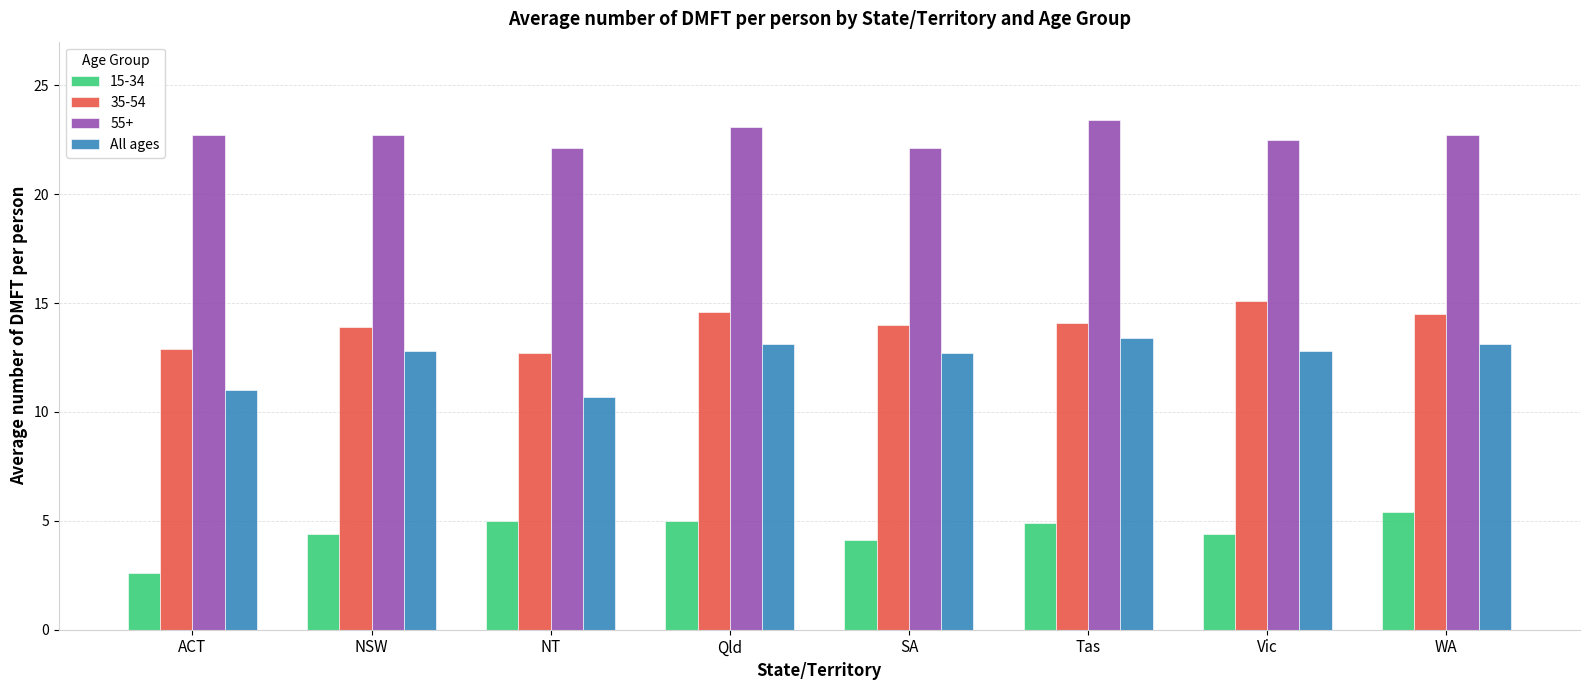

What is the difference between the second highest and minimum values in the 15-34 series?

2.4